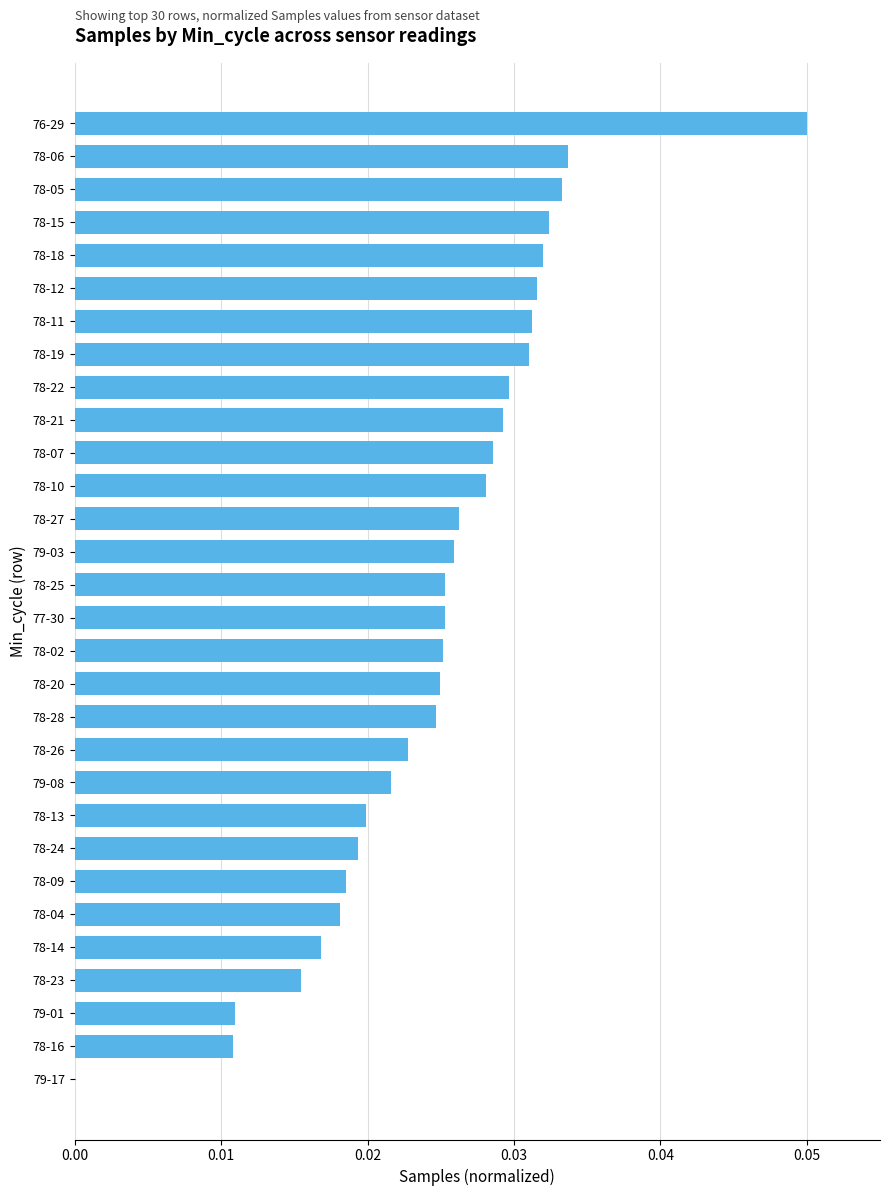

Between 78-07 and 78-11, which is larger?

78-11